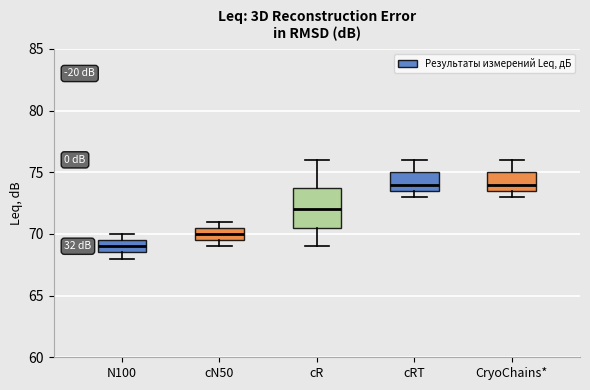

Reading left to right, transcribe this box plot: for each box, give where its median line is, the range the box spans, and where its two whiskers end, as read against the y-axis. The values are not printed on the chart, so give them approximately, as read against the axis.

N100: median 69.0, box 68.5 to 69.5, whiskers 68.0 to 70.0
cN50: median 70.0, box 69.5 to 70.5, whiskers 69.0 to 71.0
cR: median 72.0, box 70.5 to 74.0, whiskers 69.0 to 76.0
cRT: median 74.0, box 73.5 to 75.0, whiskers 73.0 to 76.0
CryoChains*: median 74.0, box 73.5 to 75.0, whiskers 73.0 to 76.0